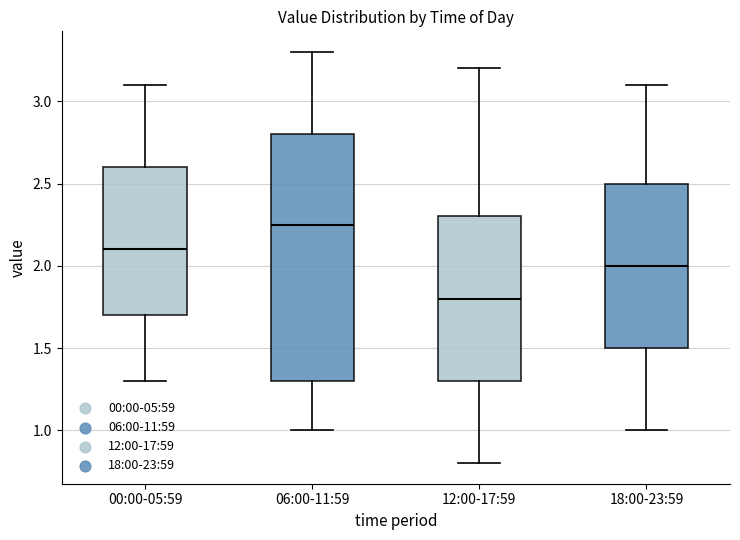

Which box is the tallest, from its lower edge to its upper edge?

06:00-11:59